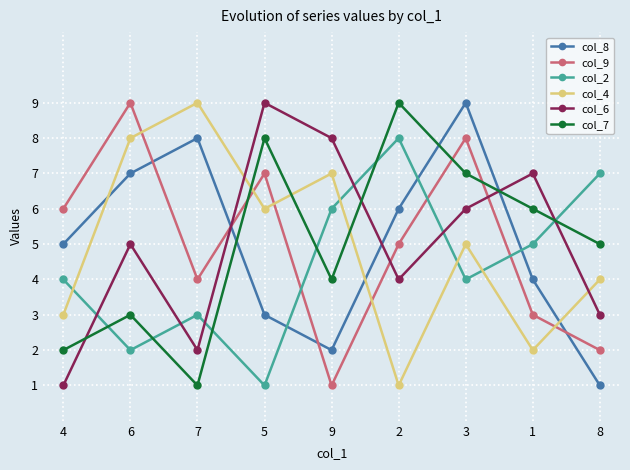

What is the maximum value for col_4?

9